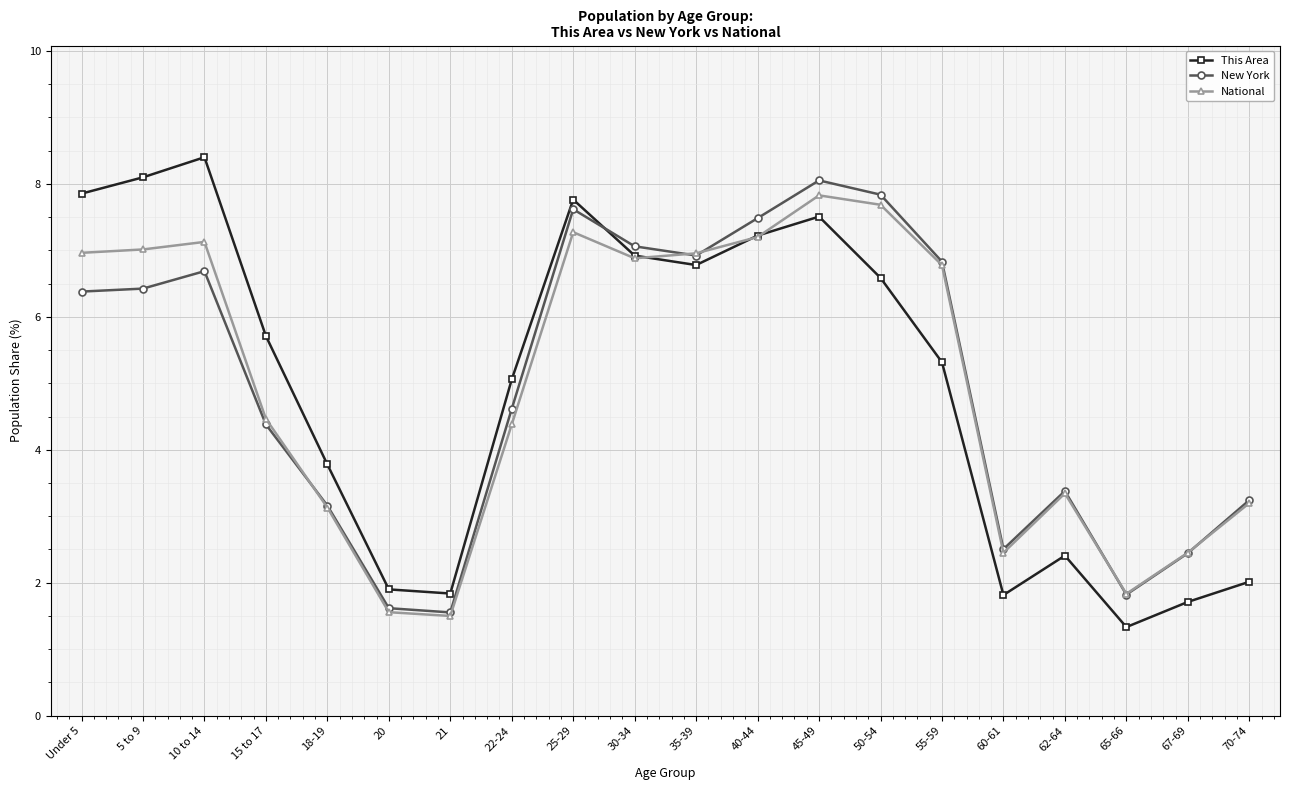

Which series changed the most between 20 and 35-39?

National